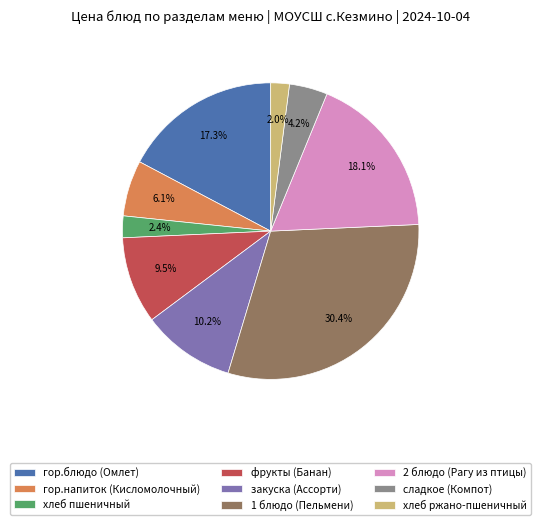

How many slices are in this pie chart?

9